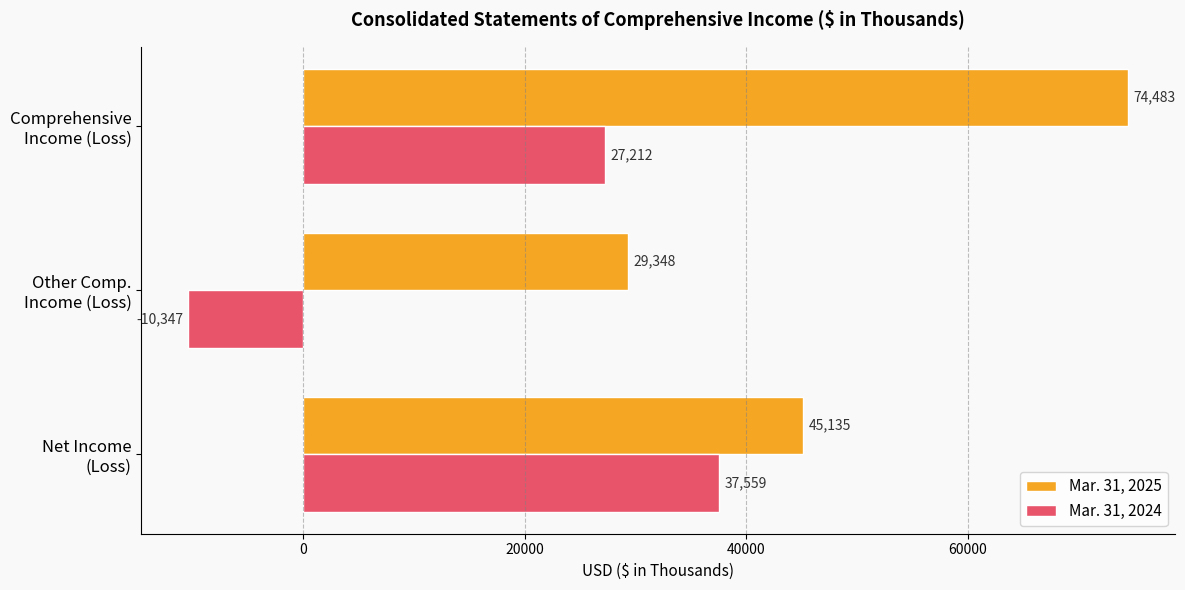

How many positive values does the Mar. 31, 2024 series have?

2